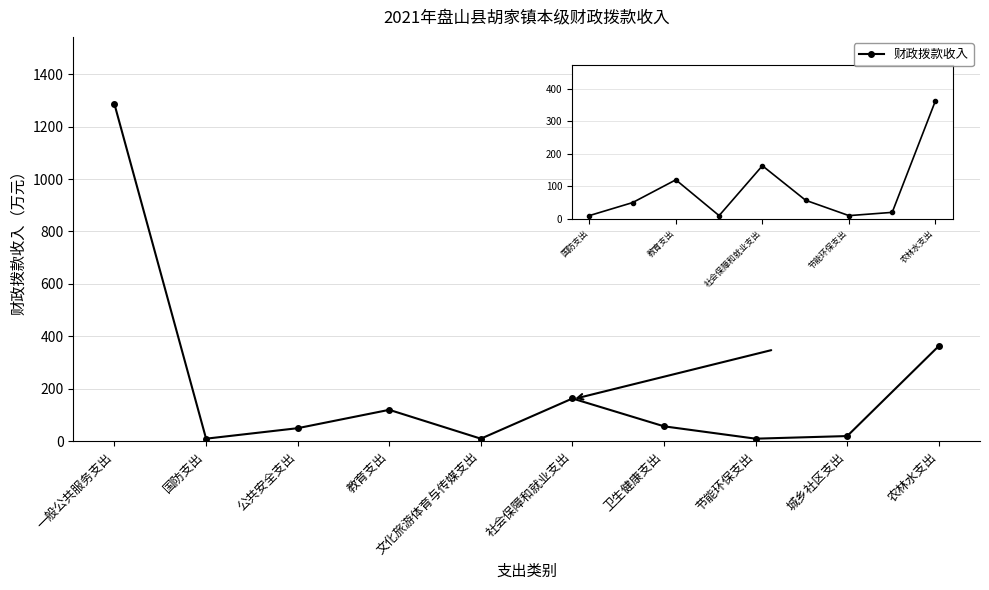

What is the label of the 5th point from the right?

社会保障和就业支出